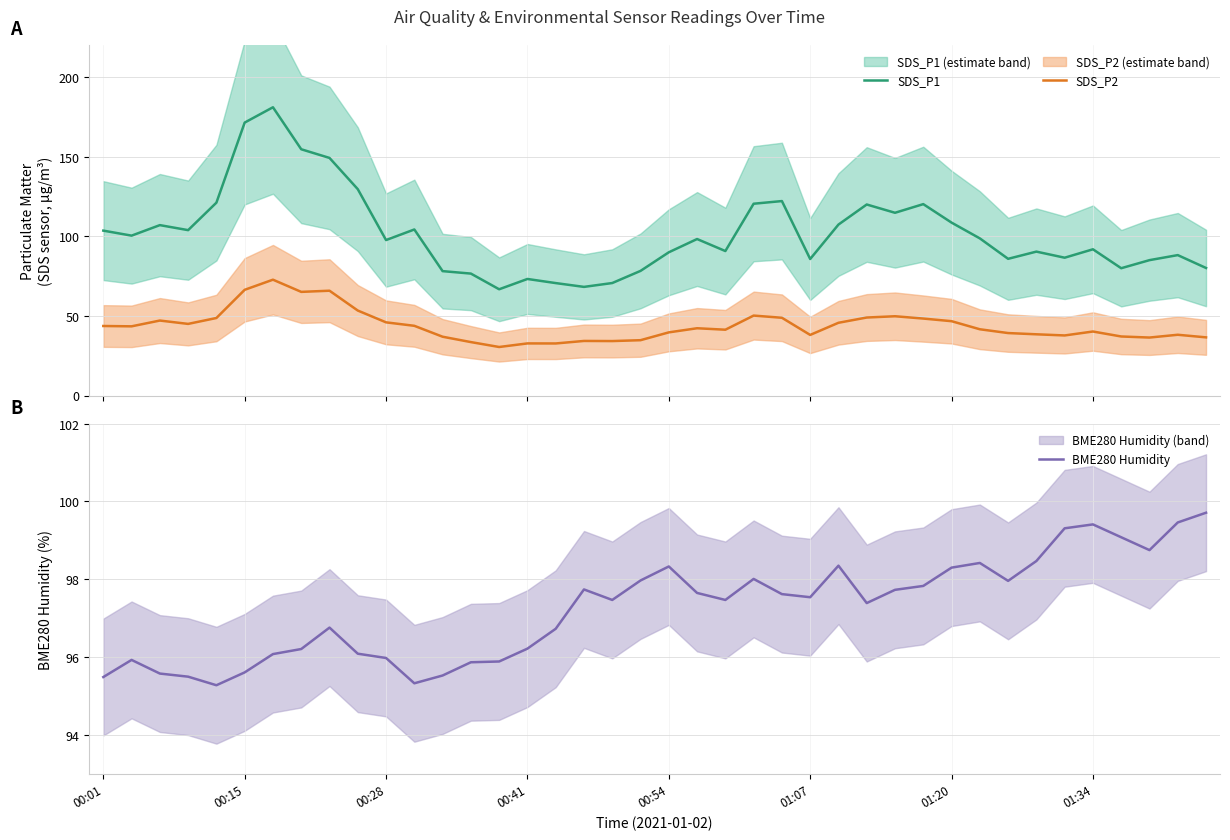

True or false: SDS_P1 and SDS_P2 cross at least once.

False